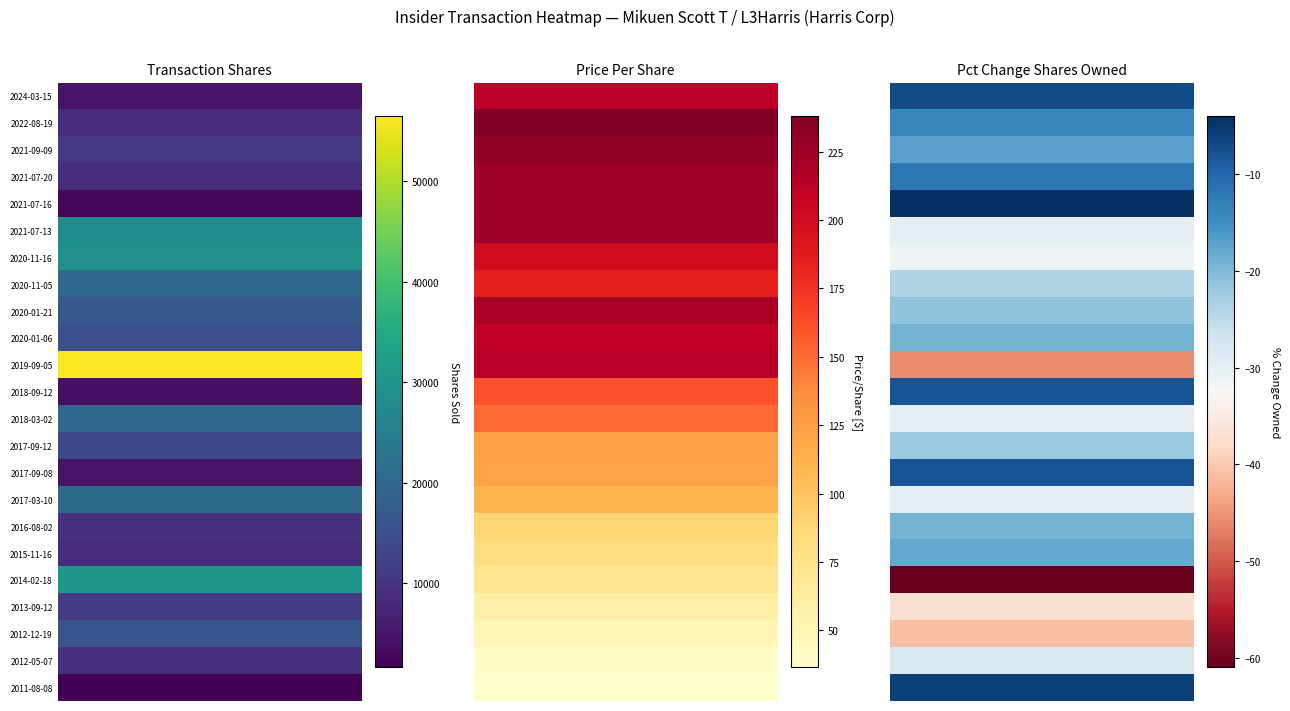

Where is pctchgSharesOwned nearest to the value -32?

6